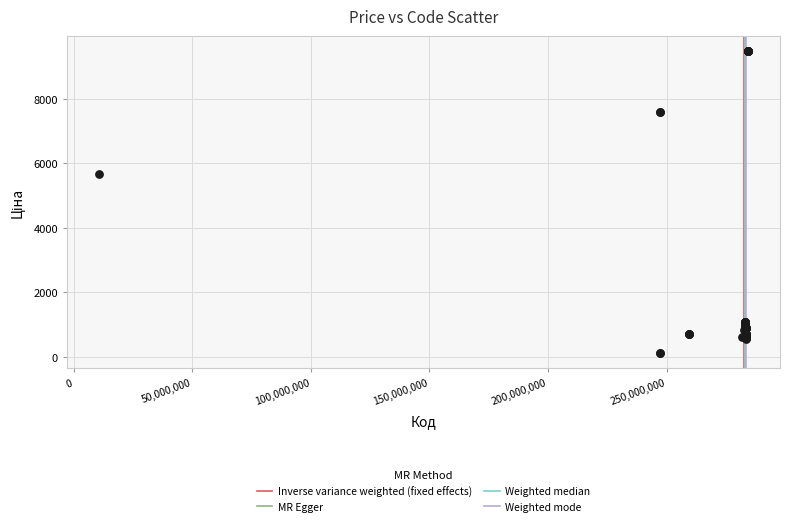

What Y value in the scatter plot is closest to 4797?

5673.8